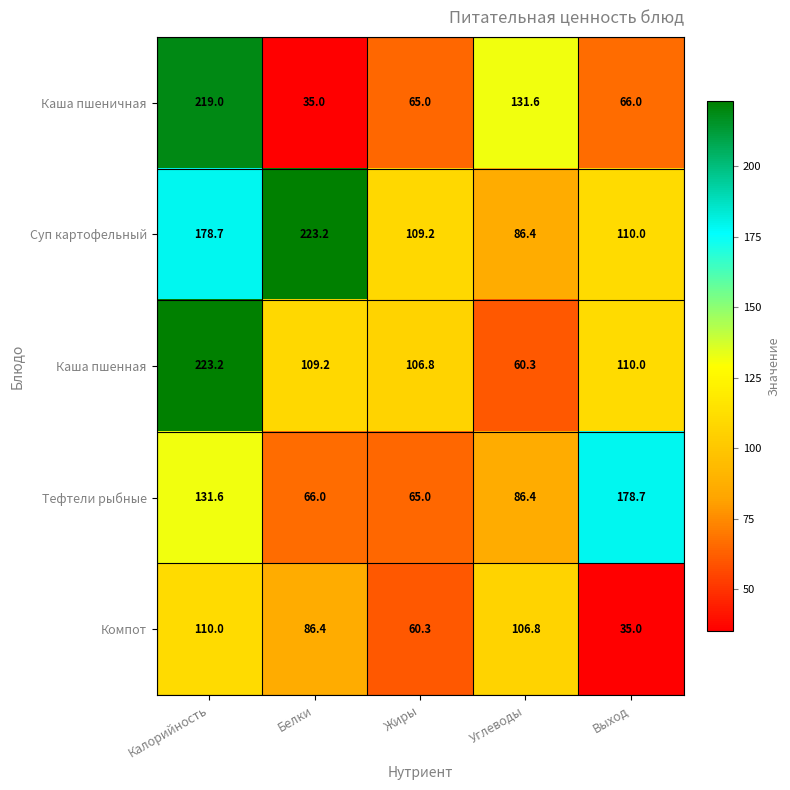

Reading left to right, list all the values displayed in this chart.

Каша пшеничная: 219.0	35.0	65.0	131.6	66.0
Суп картофельный: 178.7	223.2	109.2	86.4	110.0
Каша пшенная: 223.2	109.2	106.8	60.3	110.0
Тефтели рыбные: 131.6	66.0	65.0	86.4	178.7
Компот: 110.0	86.4	60.3	106.8	35.0